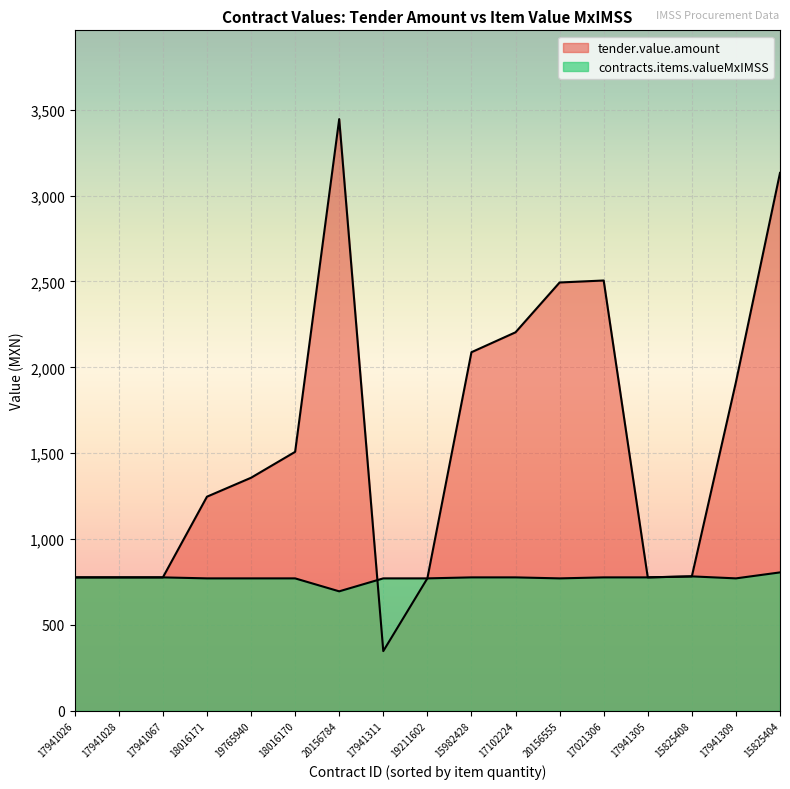

Reading left to right, what are all the values shown in this chart?

tender.value.amount: 15825404=3132.0	15825408=783.0	15982428=2088.0	17021306=2505.6	17102224=2204.0	17941026=777.2	17941028=777.2	17941067=777.2	17941305=777.2	17941309=1914.0	17941311=348.0	18016170=1508.0	18016171=1247.0	19211602=771.4	19765940=1357.2	20156555=2494.0	20156784=3445.2
contracts.items.valueMxIMSS: 15825404=806.2	15825408=783.0	15982428=777.2	17021306=777.2	17102224=777.2	17941026=777.2	17941028=777.2	17941067=777.2	17941305=777.2	17941309=771.4	17941311=771.4	18016170=771.4	18016171=771.4	19211602=771.4	19765940=771.4	20156555=771.4	20156784=696.0